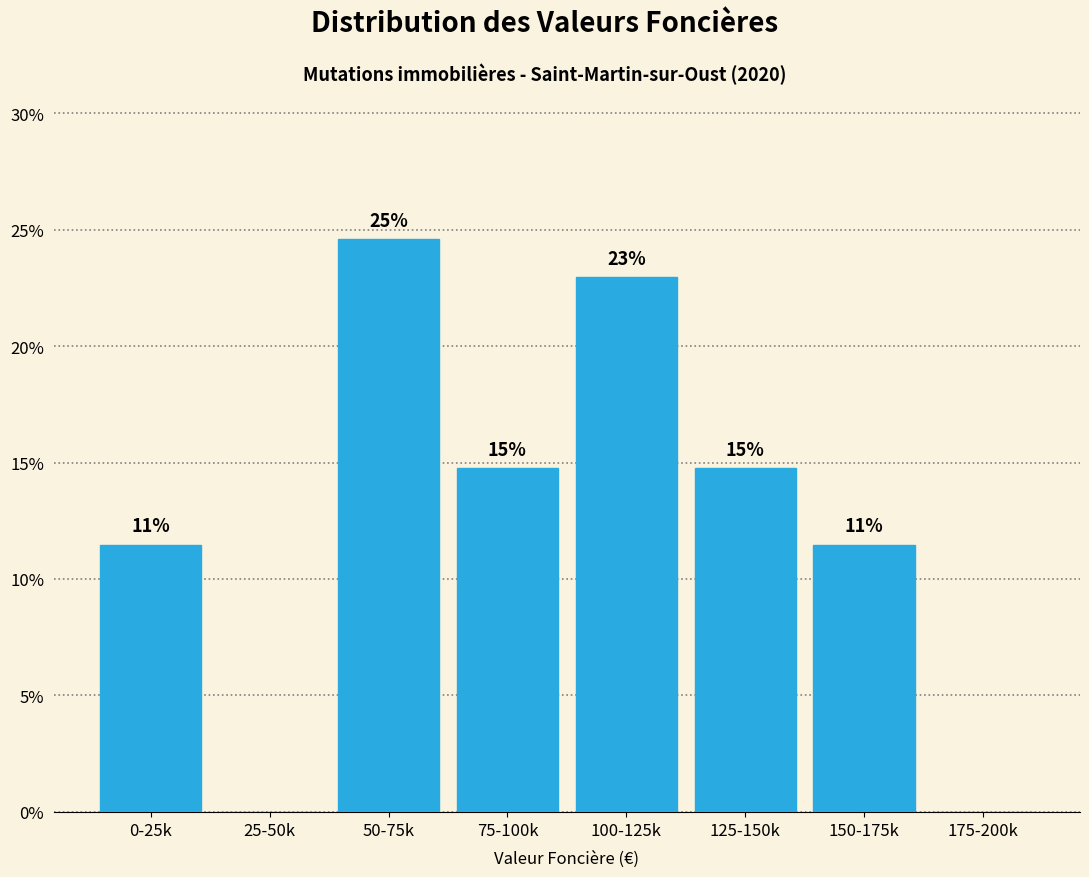

Are the bars horizontal?

No